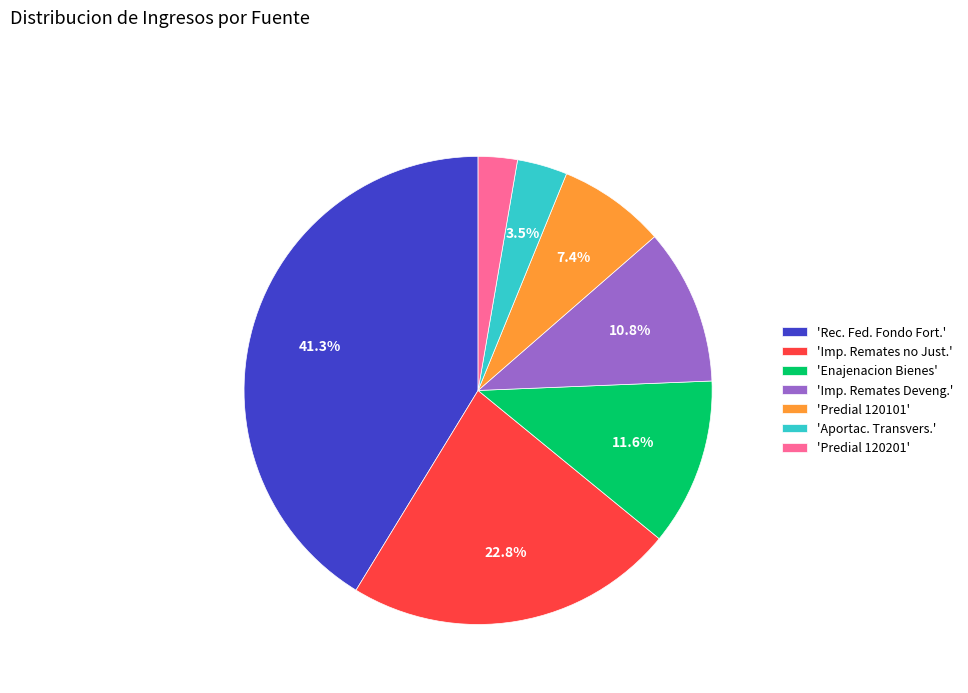

Count the number of slices in the pie.

7